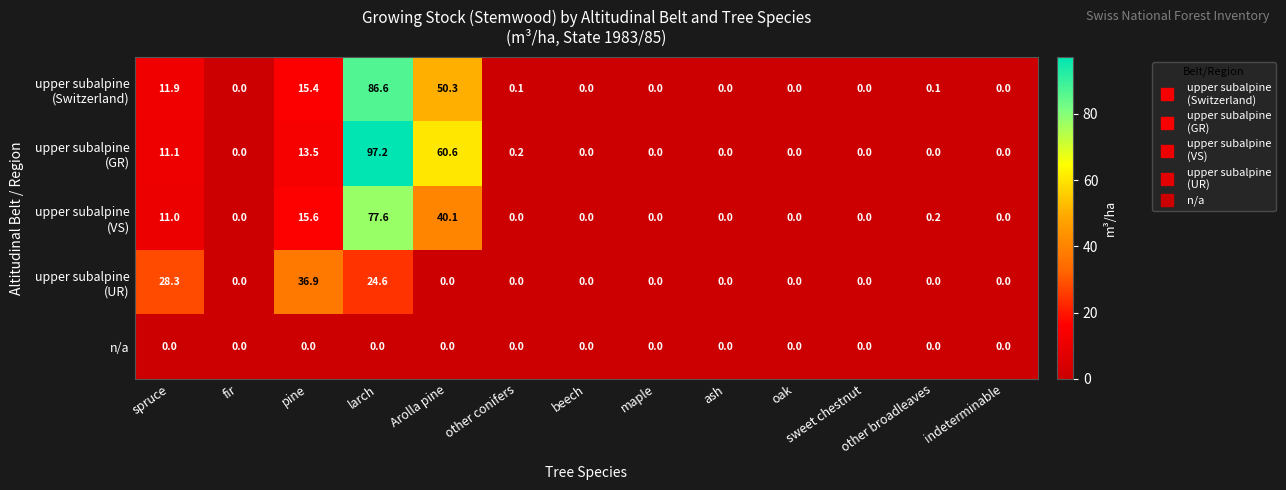

At which category is the sum across all series the highest?

larch